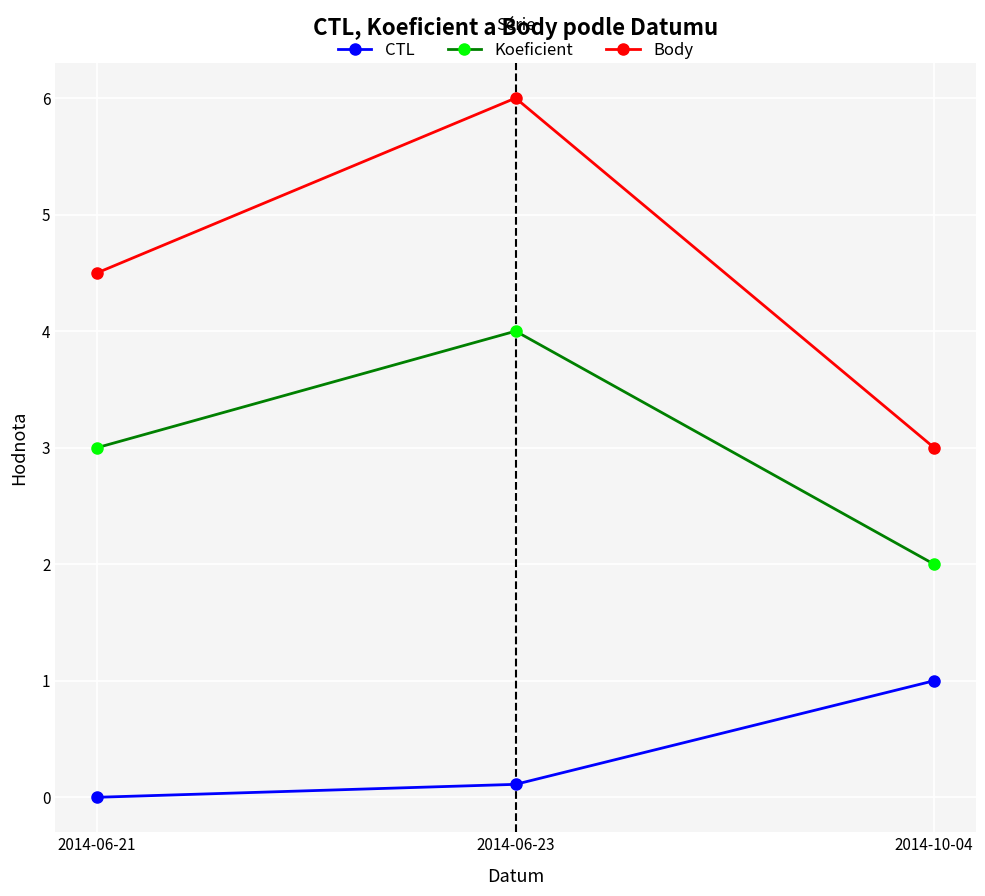

What position from the left is 2014-06-23?

2